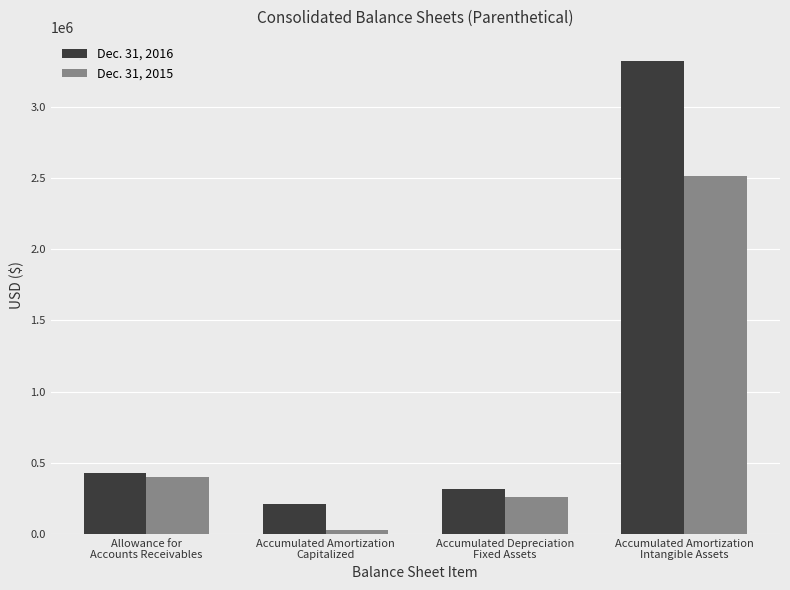

What position from the left is Accumulated Amortization
Capitalized?

2